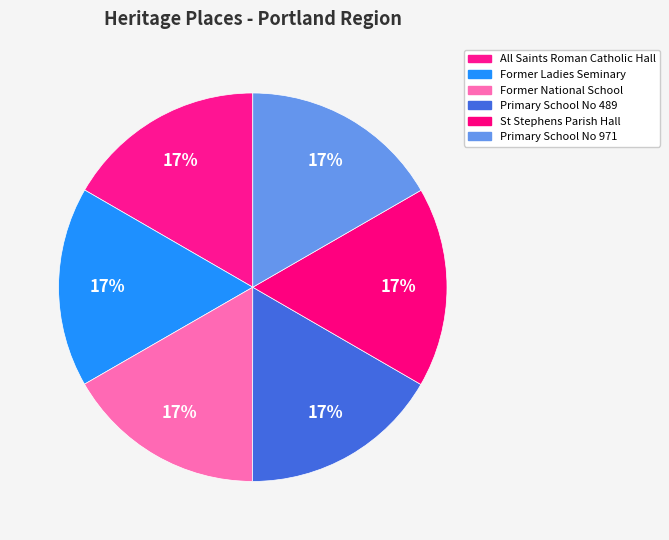

Which slice is the smallest?

All Saints Roman Catholic Hall